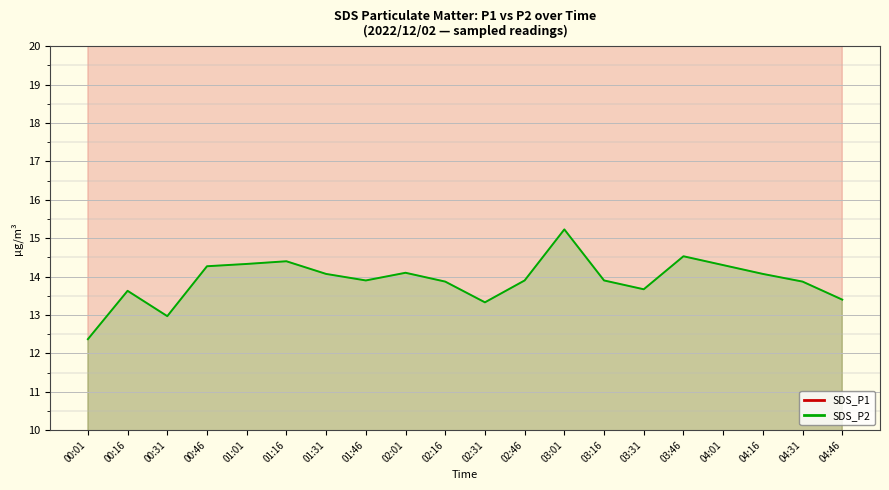

What is the average value of the SDS_P1 series?

23.2